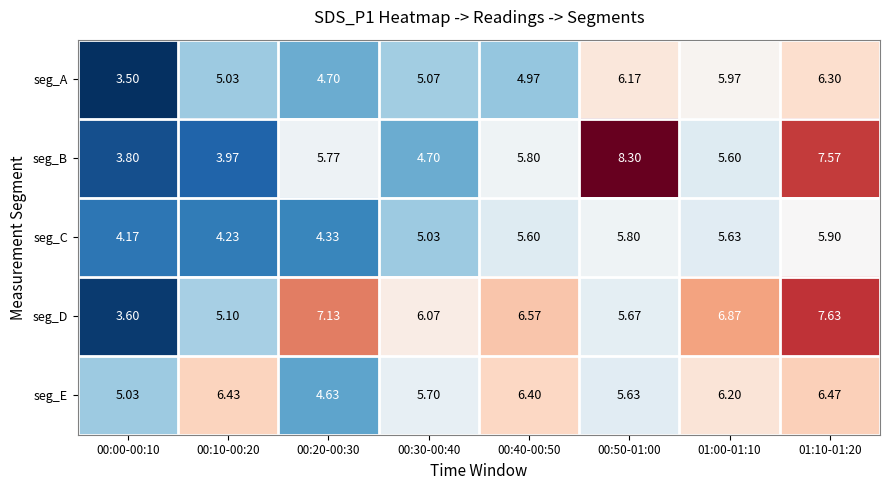

Which series has the largest total across all categories?

seg_D